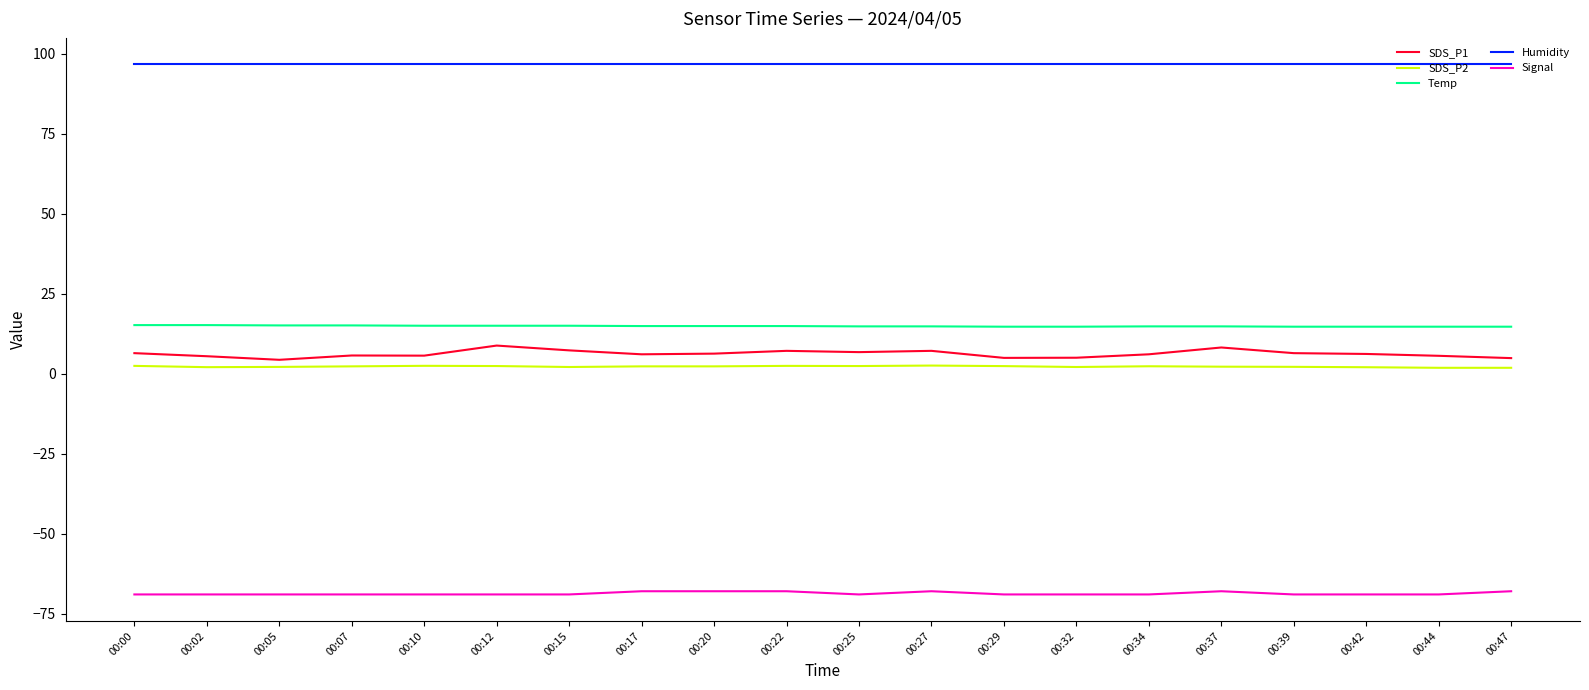

What is the minimum value shown in the chart?

-69.0